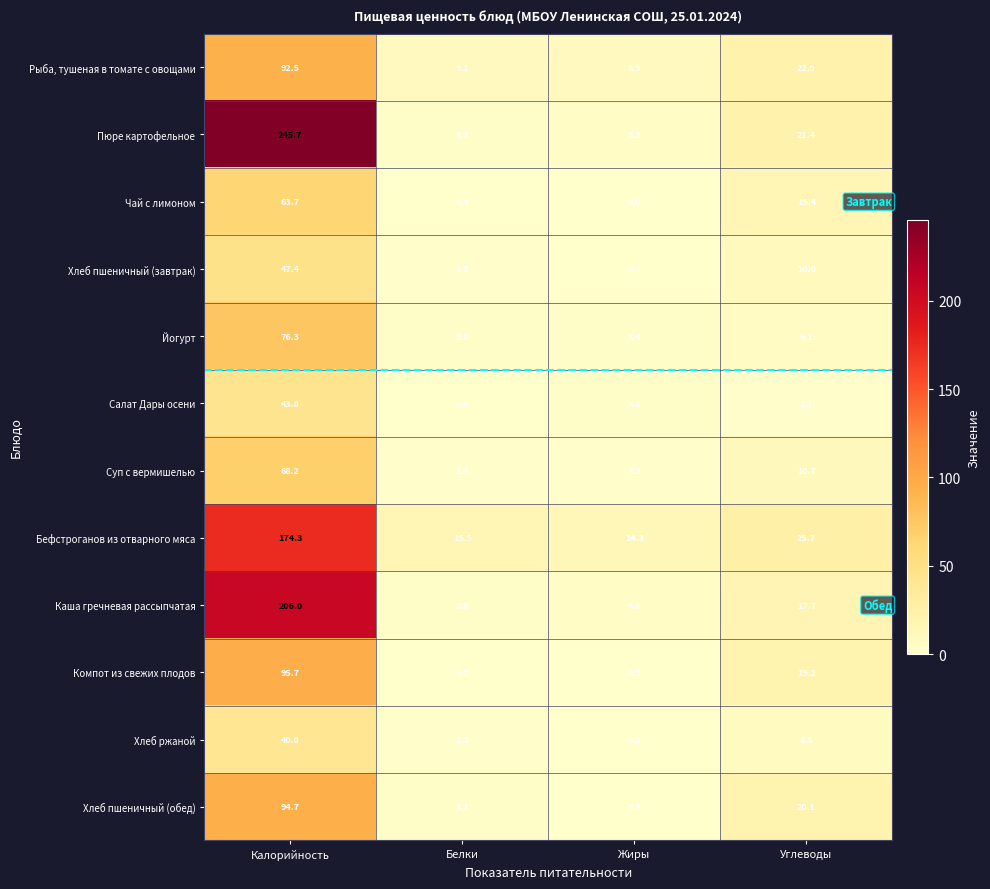

At which category is the sum across all series the highest?

Калорийность